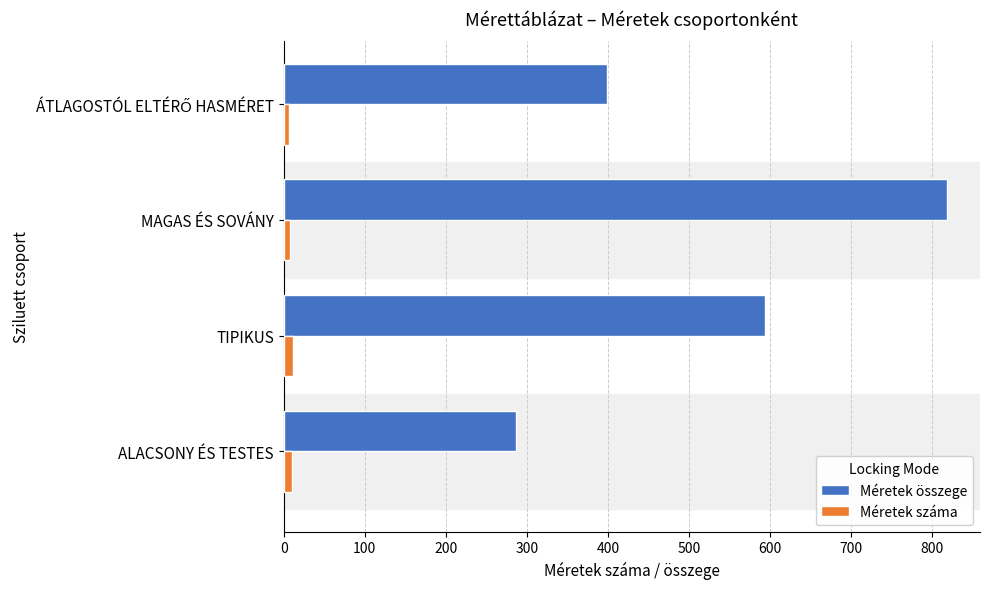

Count the Méretek száma values in the range 8 to 11.

3